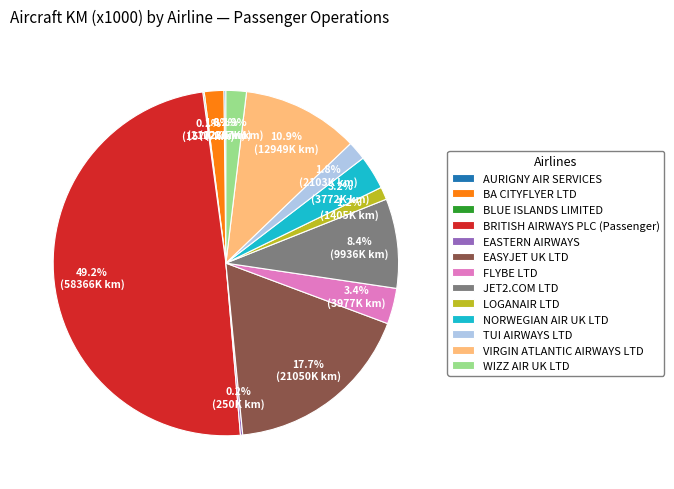

What percentage is the BA CITYFLYER LTD slice, to the nearest percent?

2%